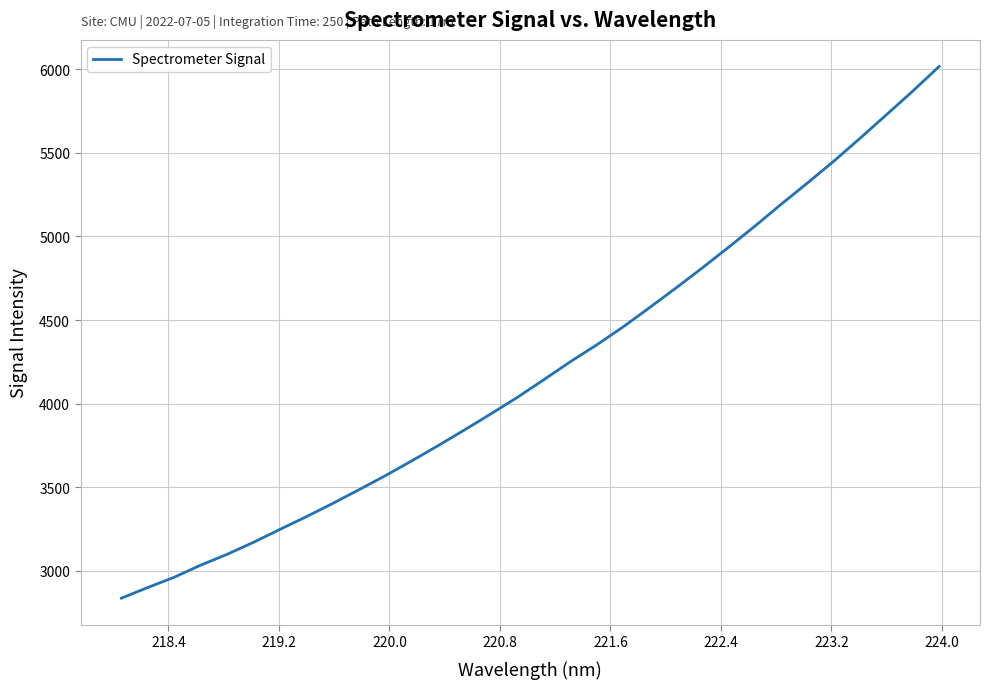

What is the difference between the maximum and minimum values?

3179.9